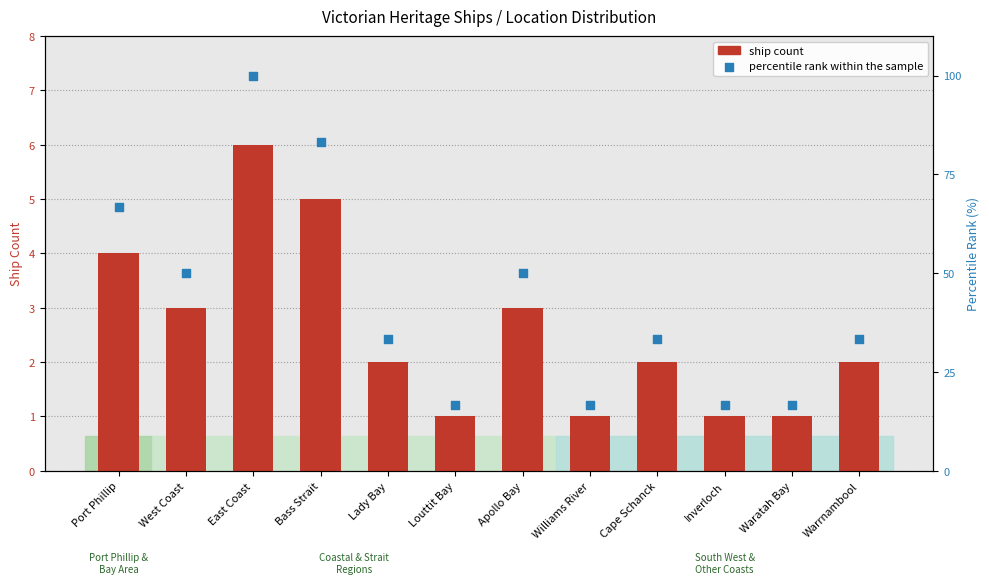

Which series reaches the minimum Y coordinate?

ship count